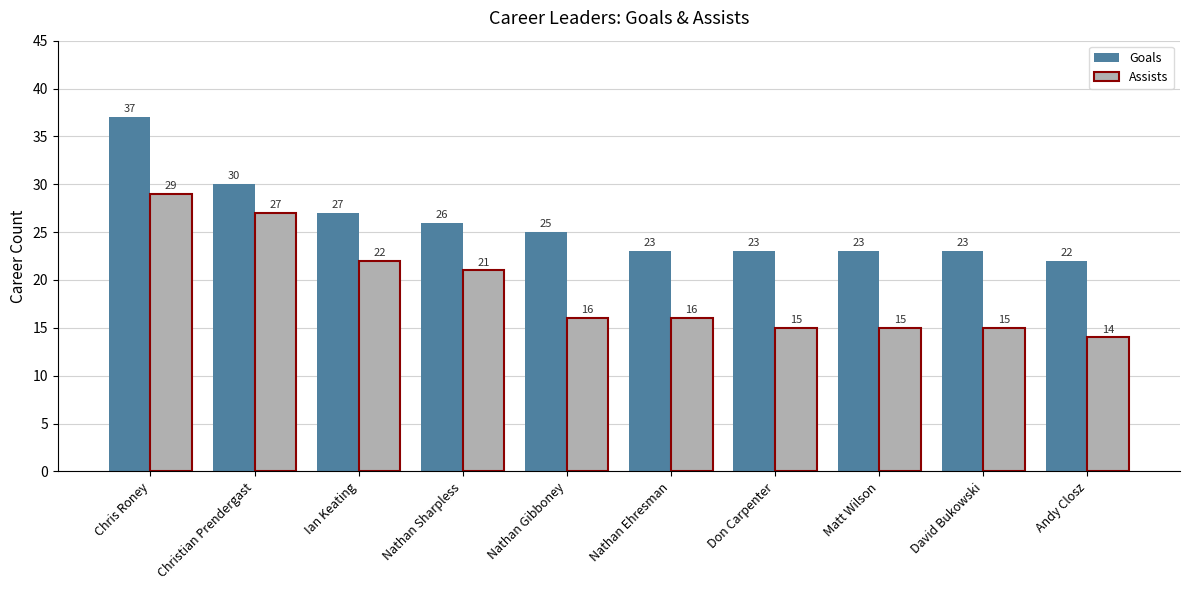

What is the spread (max minus min) of values at Andy Closz?

8